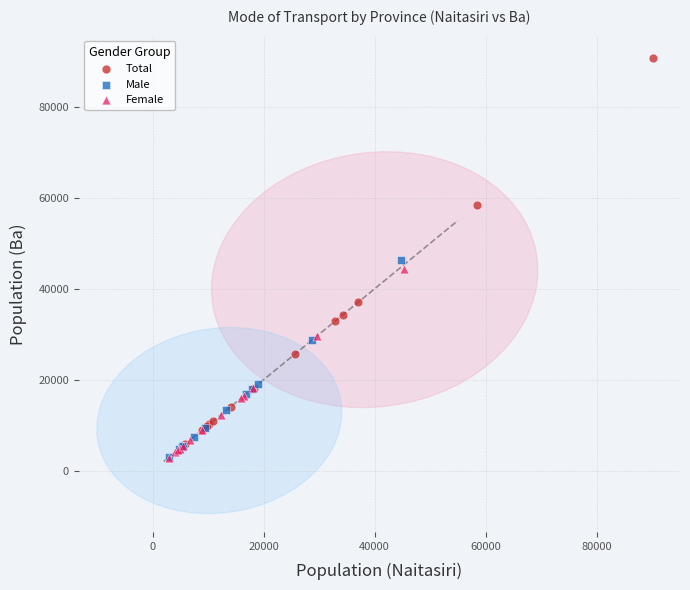

Which series reaches the maximum Y coordinate?

Total